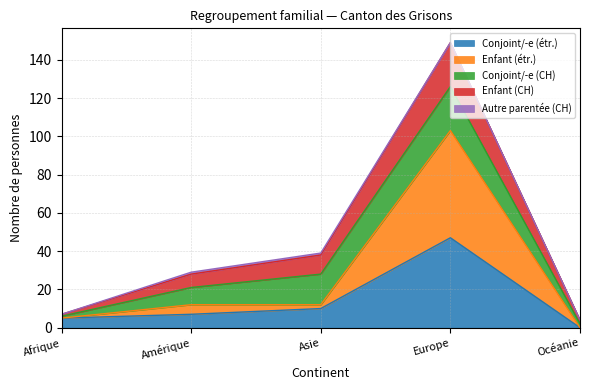

Which category has the highest value in the Conjoint/-e (étr.) series?

Europe